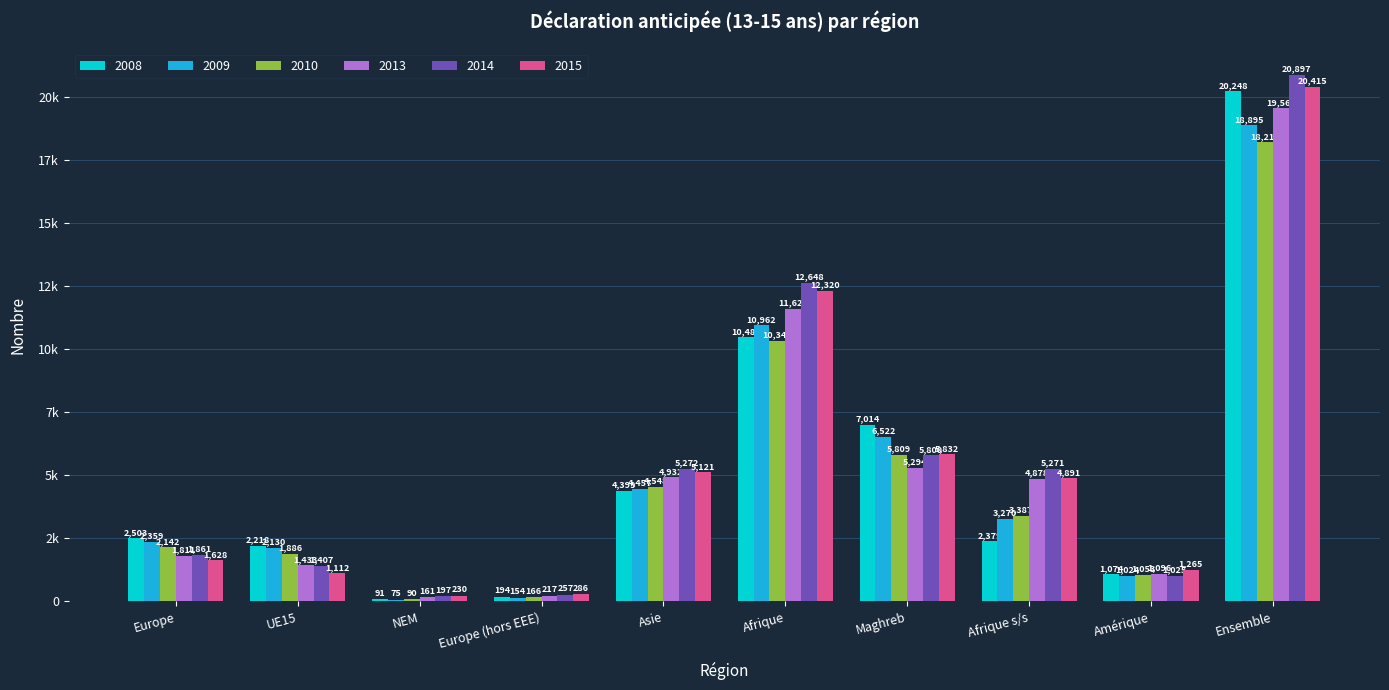

Are the bars horizontal?

No